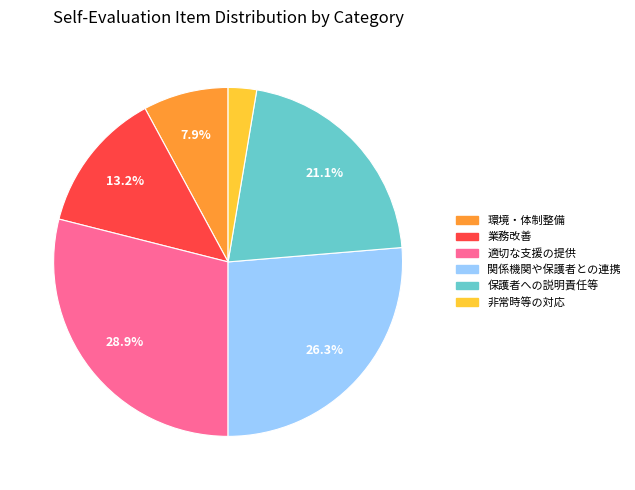

Rank the categories by value from lowest to highest.

非常時等の対応, 環境・体制整備, 業務改善, 保護者への説明責任等, 関係機関や保護者との連携, 適切な支援の提供